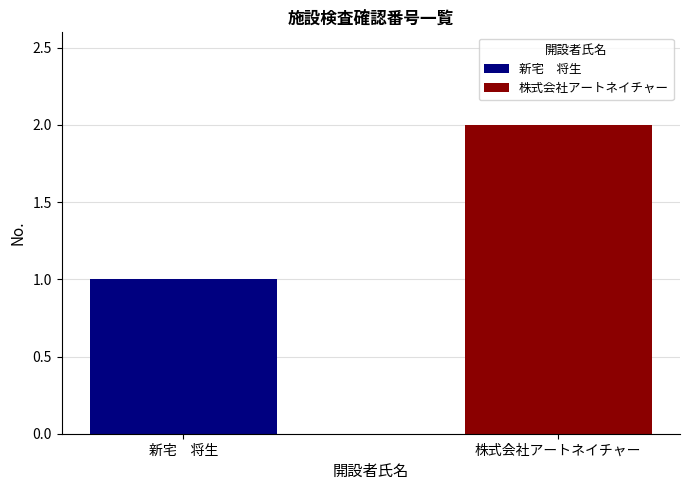

The value at 株式会社アートネイチャー is 2. True or false?

True